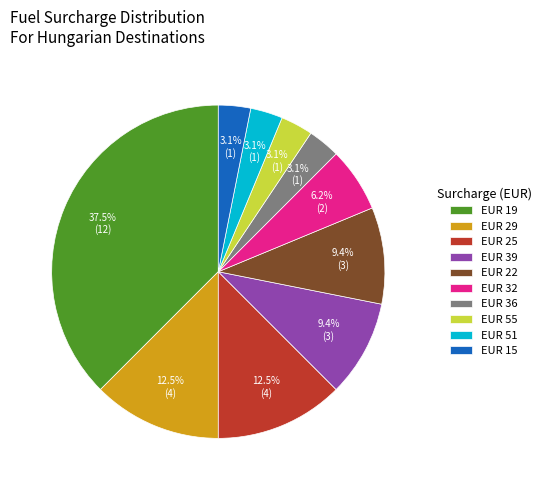

Approximately how many times larger is the value at EUR 32 compared to EUR 39?

0.7